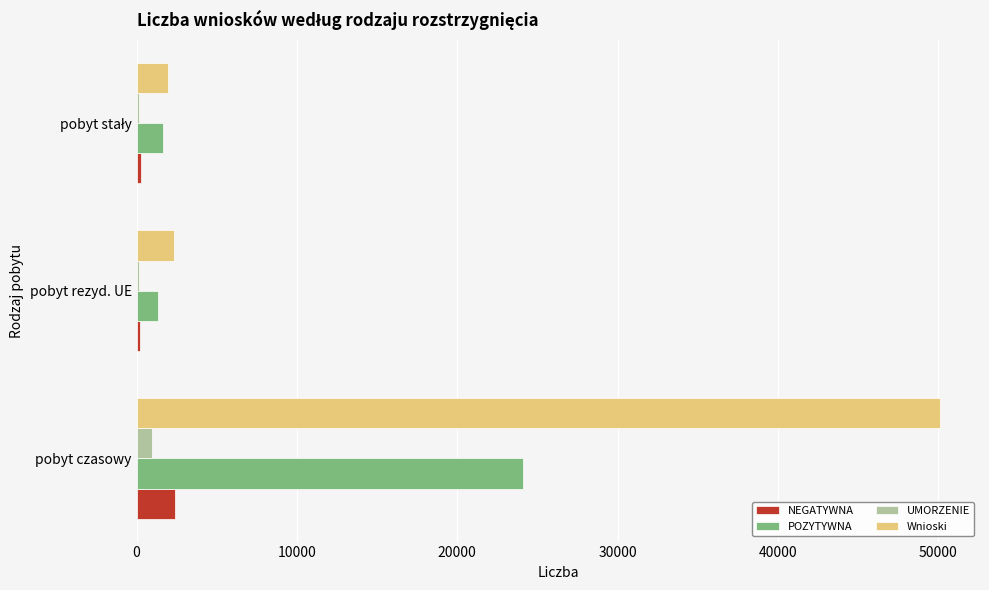

True or false: POZYTYWNA has a value of 1342 at pobyt rezyd. UE.

True